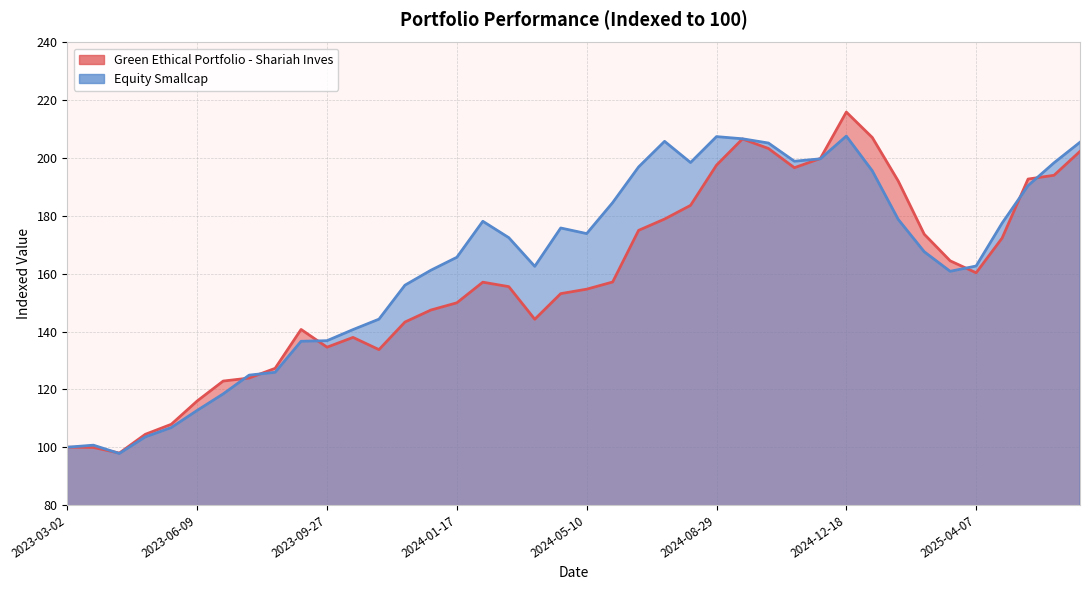

What are all the series names shown in the legend?

Green Ethical Portfolio - Shariah Inves, Equity Smallcap